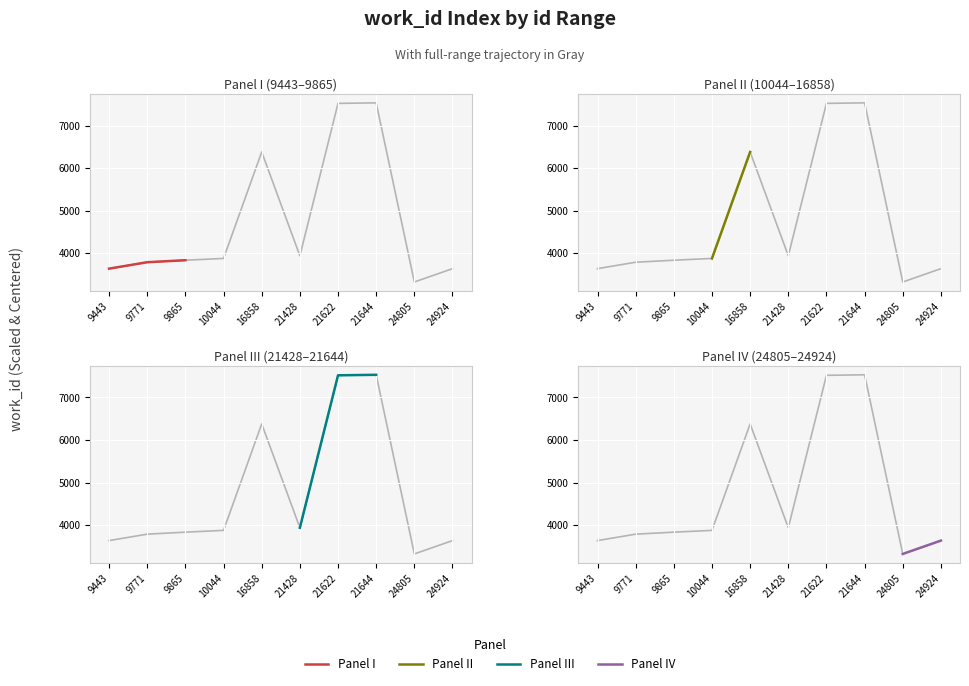

What is the sum of the values at 21428 and 24924?

7574